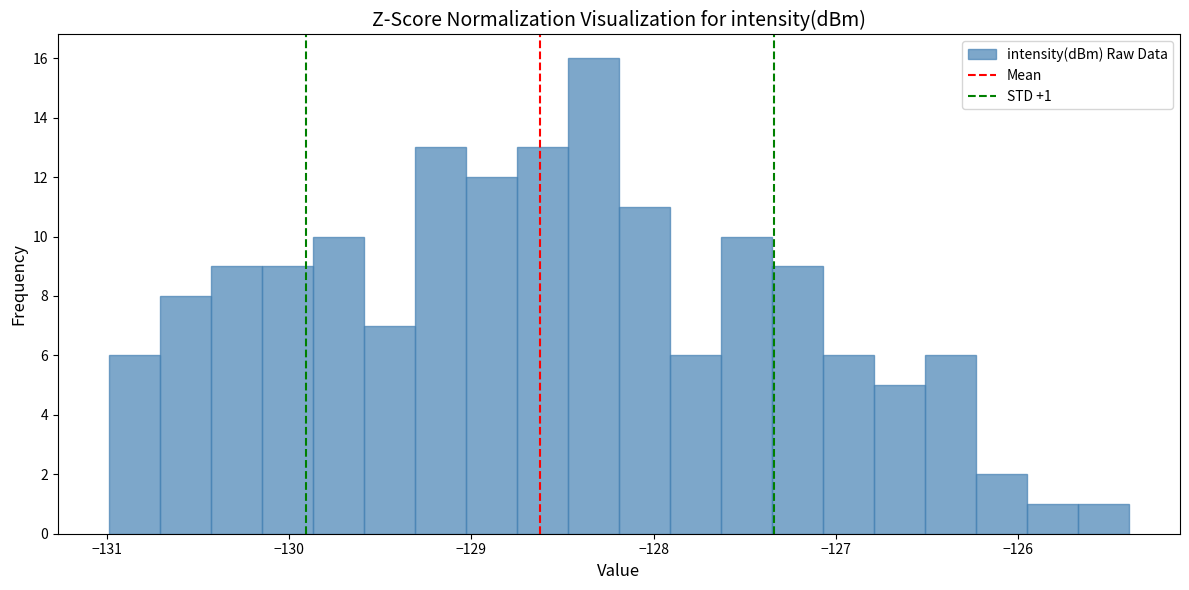

Read against the x-axis, roughly where is the centre of the tallest bar?

-128.3